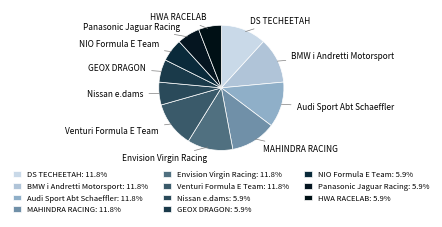

Count the number of slices in the pie.

11